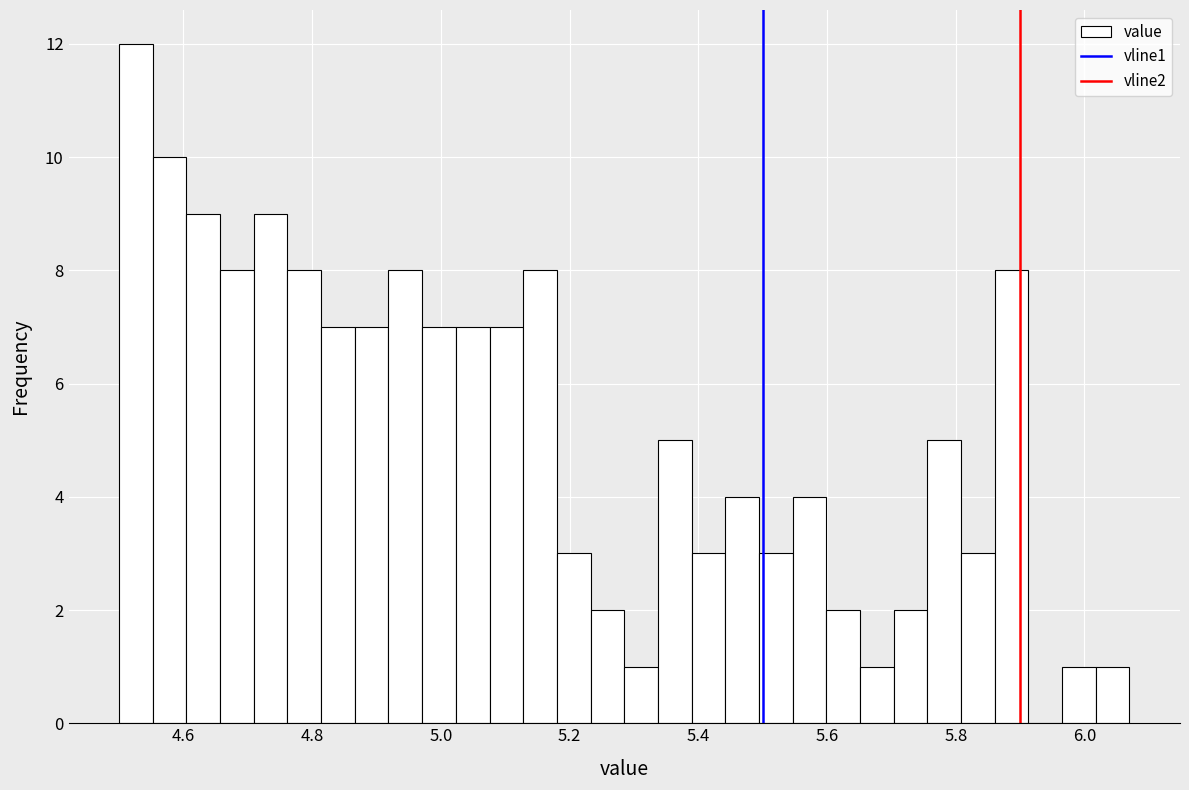

Read against the x-axis, roughly where is the centre of the tallest bar?

4.52